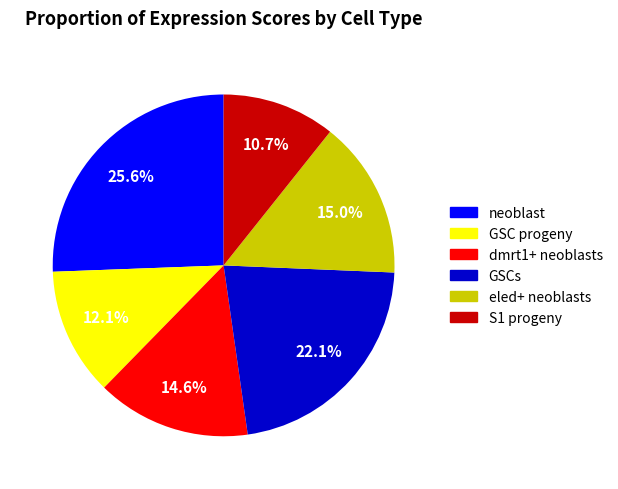

Combined, what portion of the pie is GSCs and S1 progeny?

32.8%